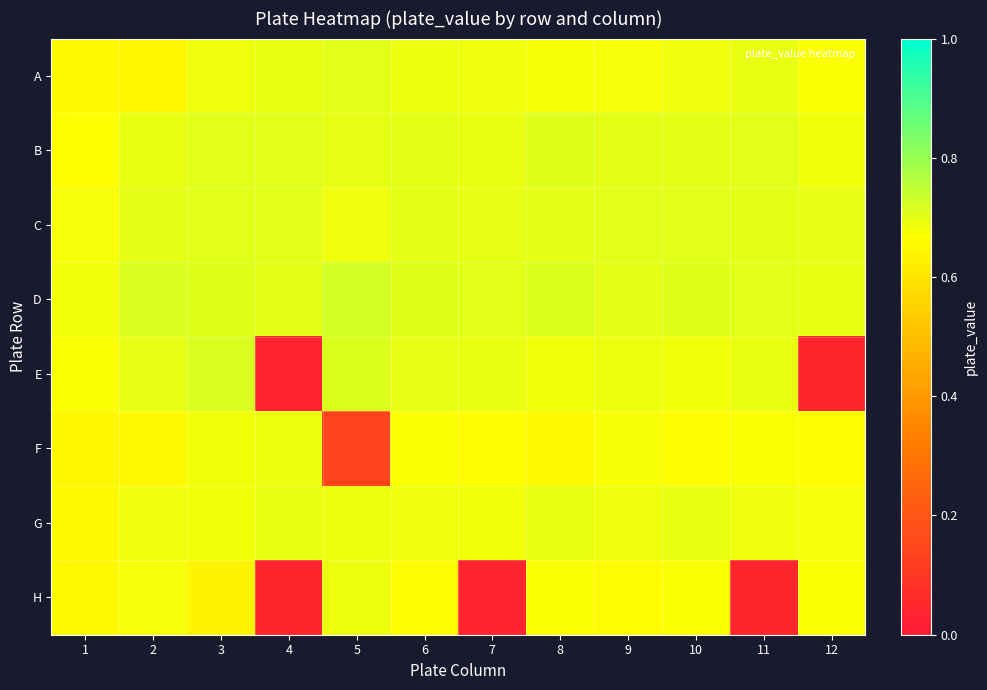

Which category has the lowest value across all series?

4